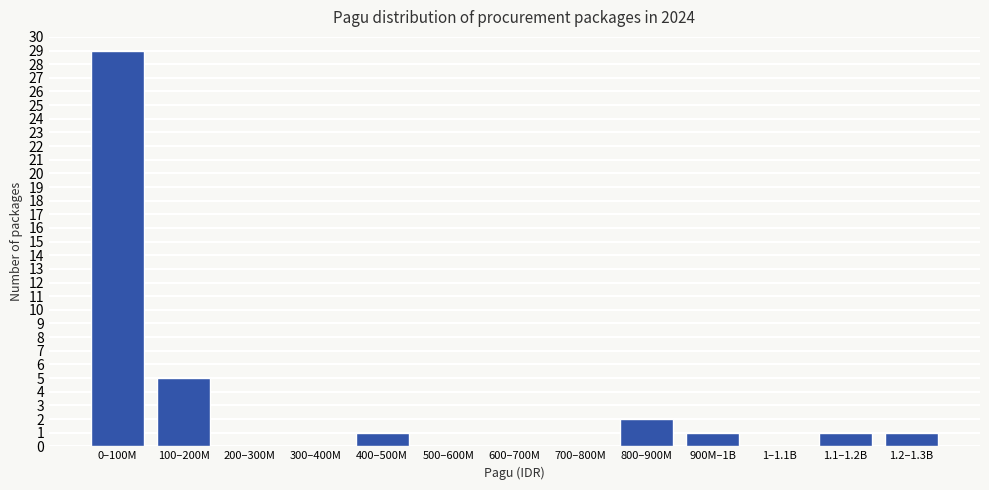

Reading left to right, transcribe all the data shown in this chart.

0–100M=29	100–200M=5	200–300M=0	300–400M=0	400–500M=1	500–600M=0	600–700M=0	700–800M=0	800–900M=2	900M–1B=1	1–1.1B=0	1.1–1.2B=1	1.2–1.3B=1